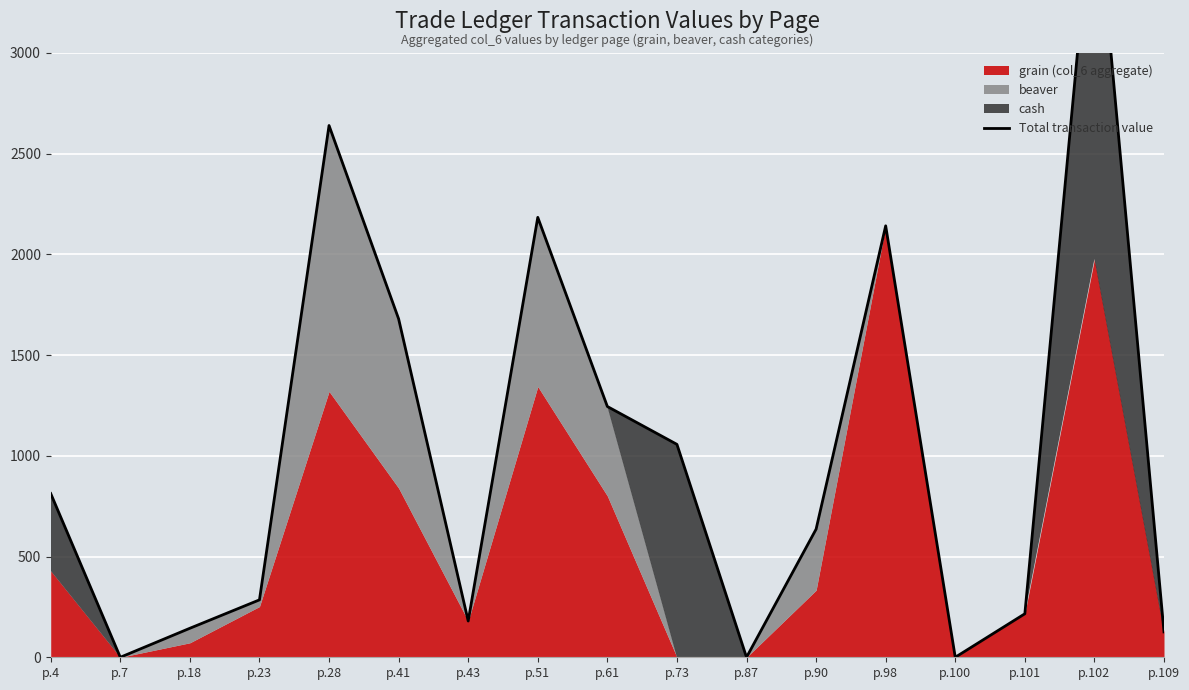

At which label does the data first exceed 636?

p.4